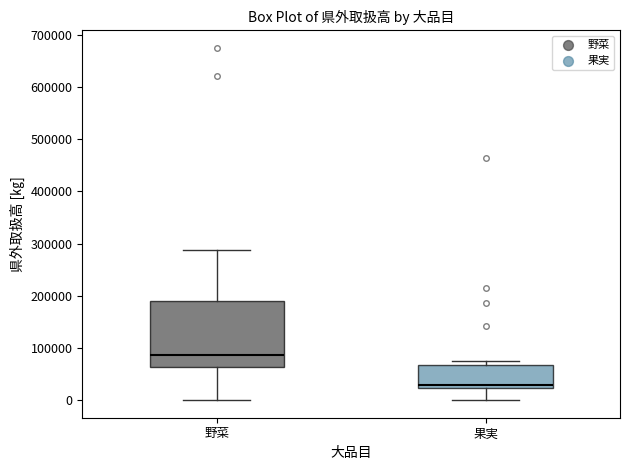

Comparing the boxes themselves (not the whiskers), which one is the tallest?

野菜